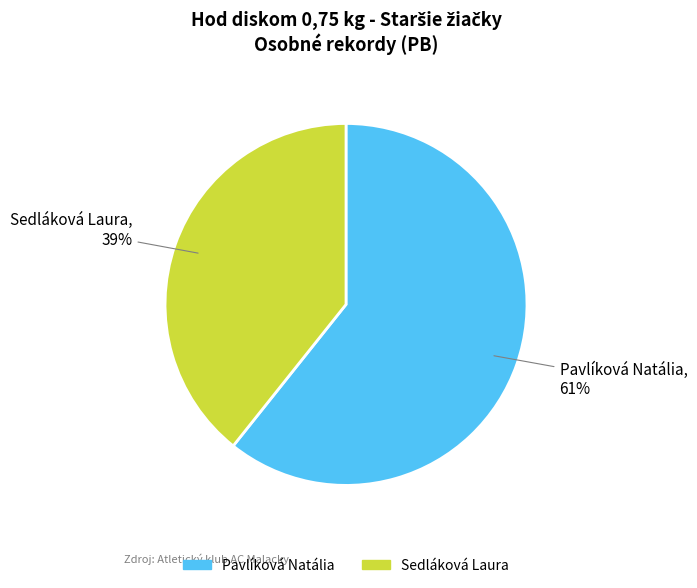

Rank the categories by value from lowest to highest.

Sedláková Laura, Pavlíková Natália